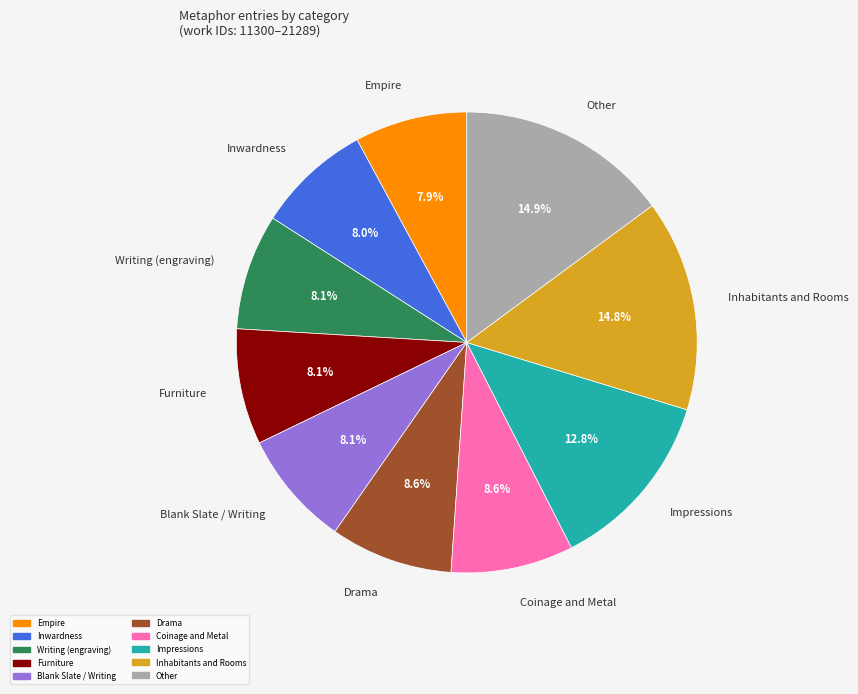

True or false: Inhabitants and Rooms accounts for 15% of the total.

True